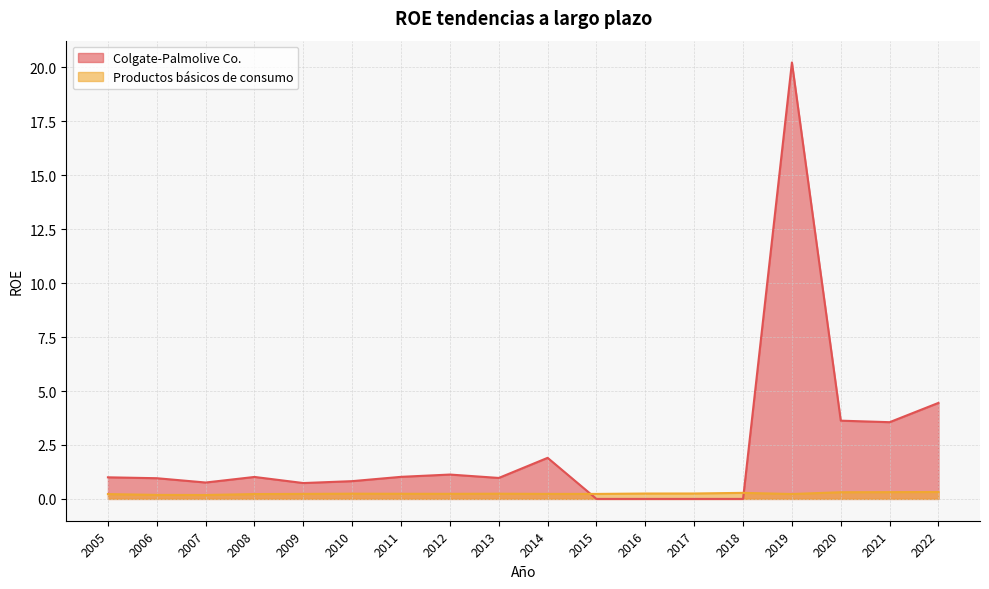

Rank the series by their maximum value, from highest to lowest.

Colgate-Palmolive Co., Productos básicos de consumo